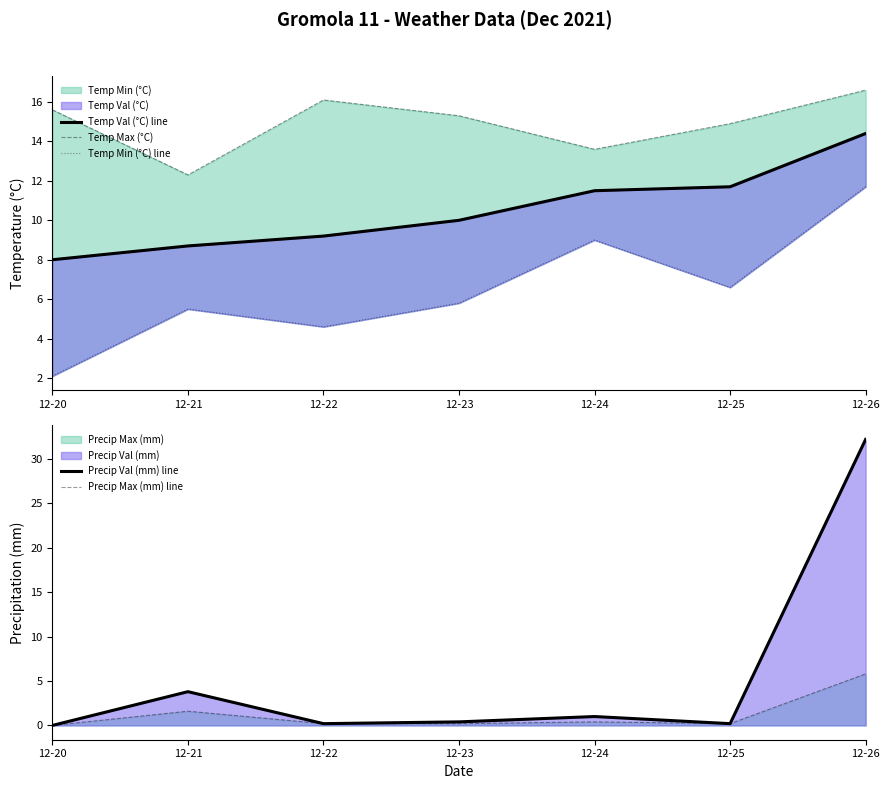

Rank the series by their maximum value, from lowest to highest.

Precip Max (mm) line, Temp Min (°C) line, Temp Val (°C) line, Temp Max (°C), Precip Val (mm) line